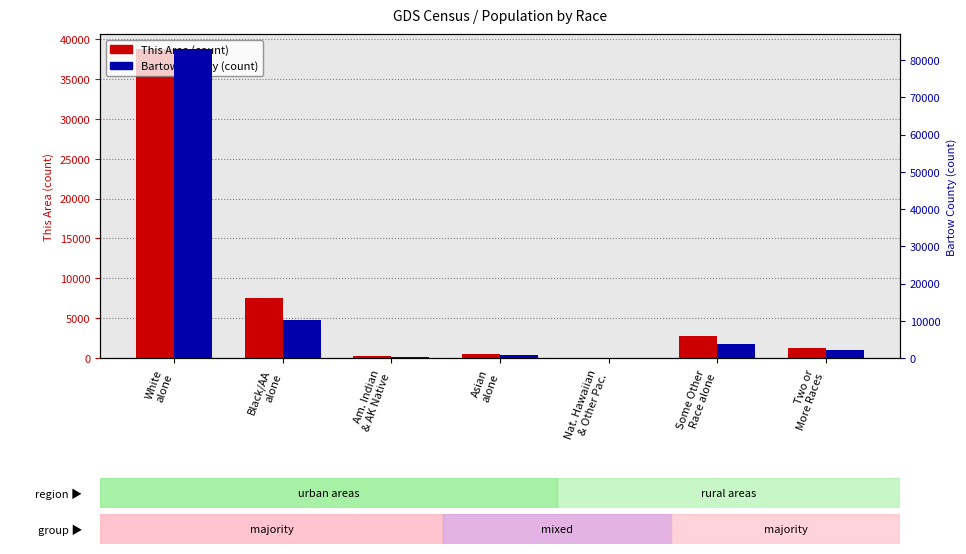

Rank the series at Nat. Hawaiian
& Other Pac. from highest to lowest value.

Bartow County, This Area